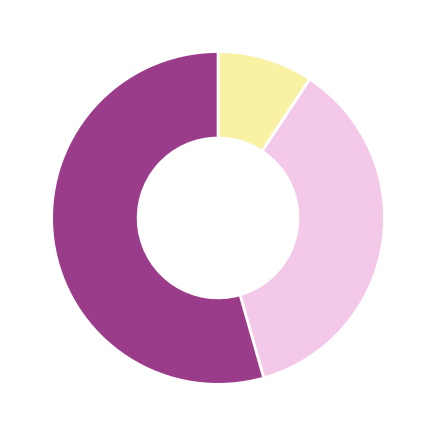

Is there a majority slice in this chart?

Yes